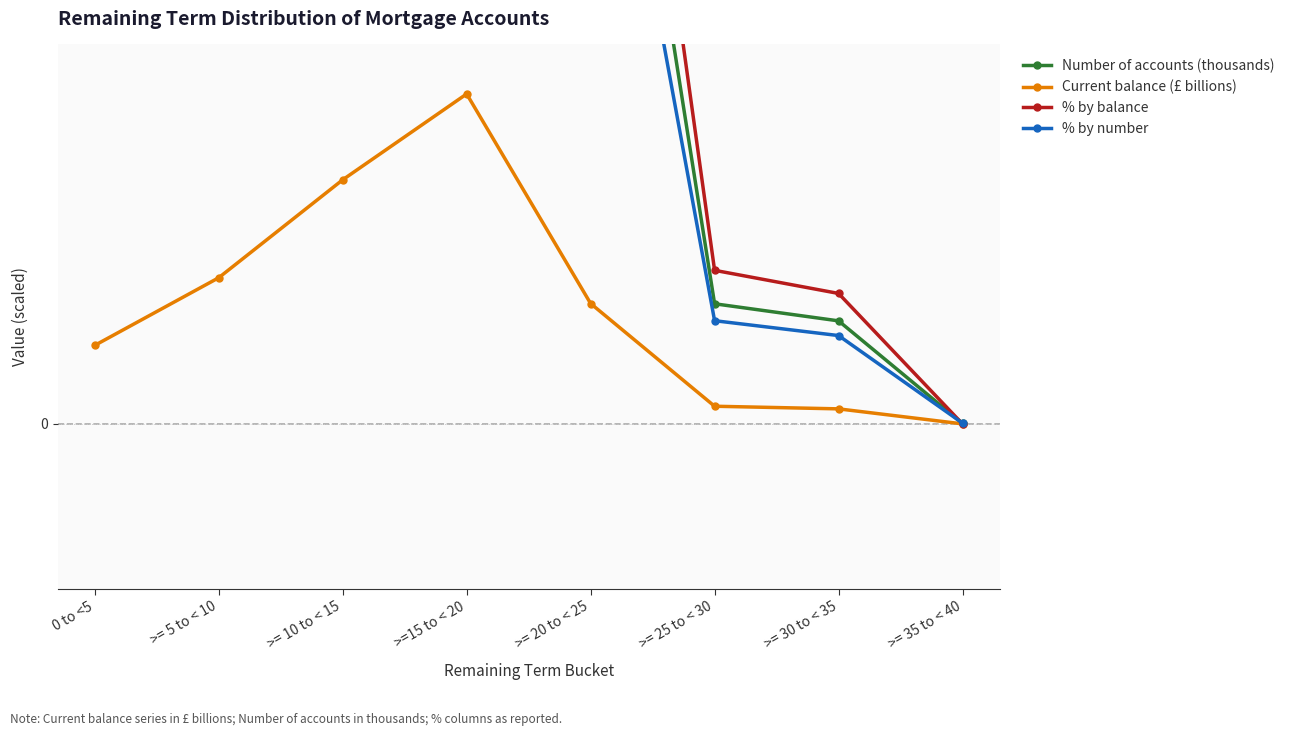

Which series has the largest range (max minus min)?

% by balance